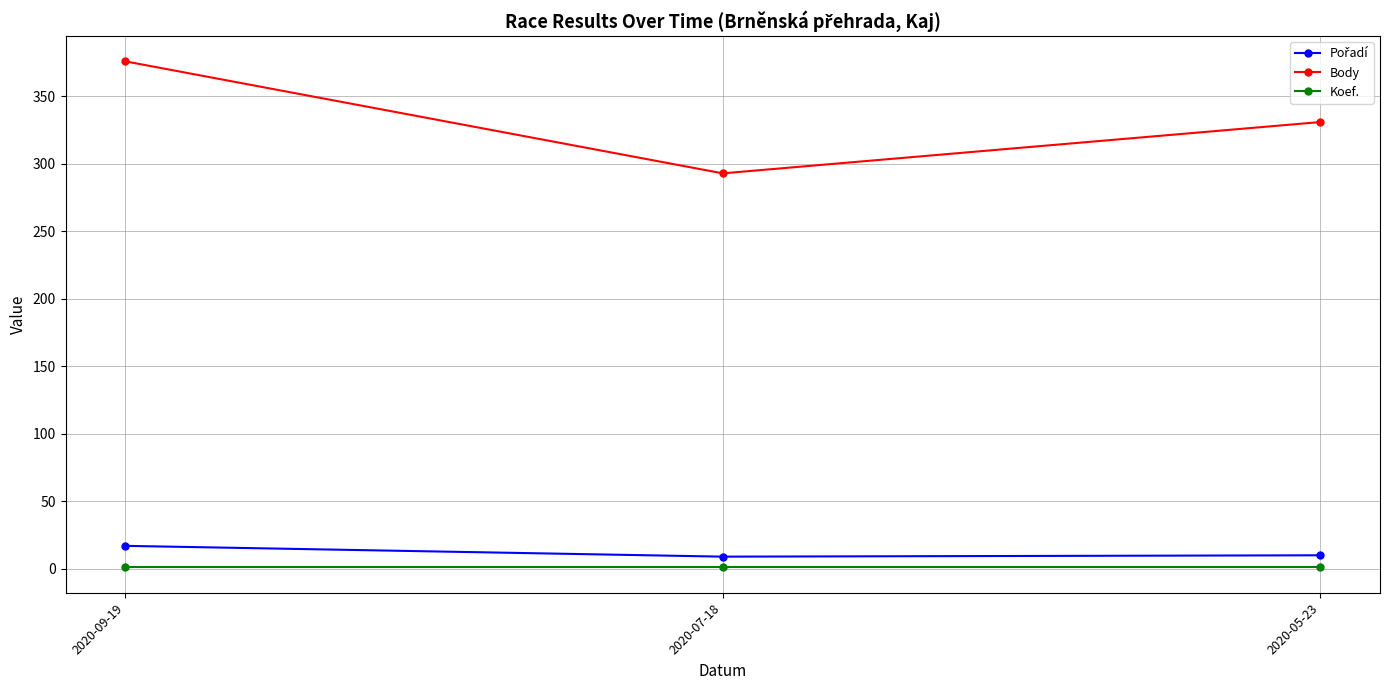

What is the label of the 2nd point from the right?

2020-07-18